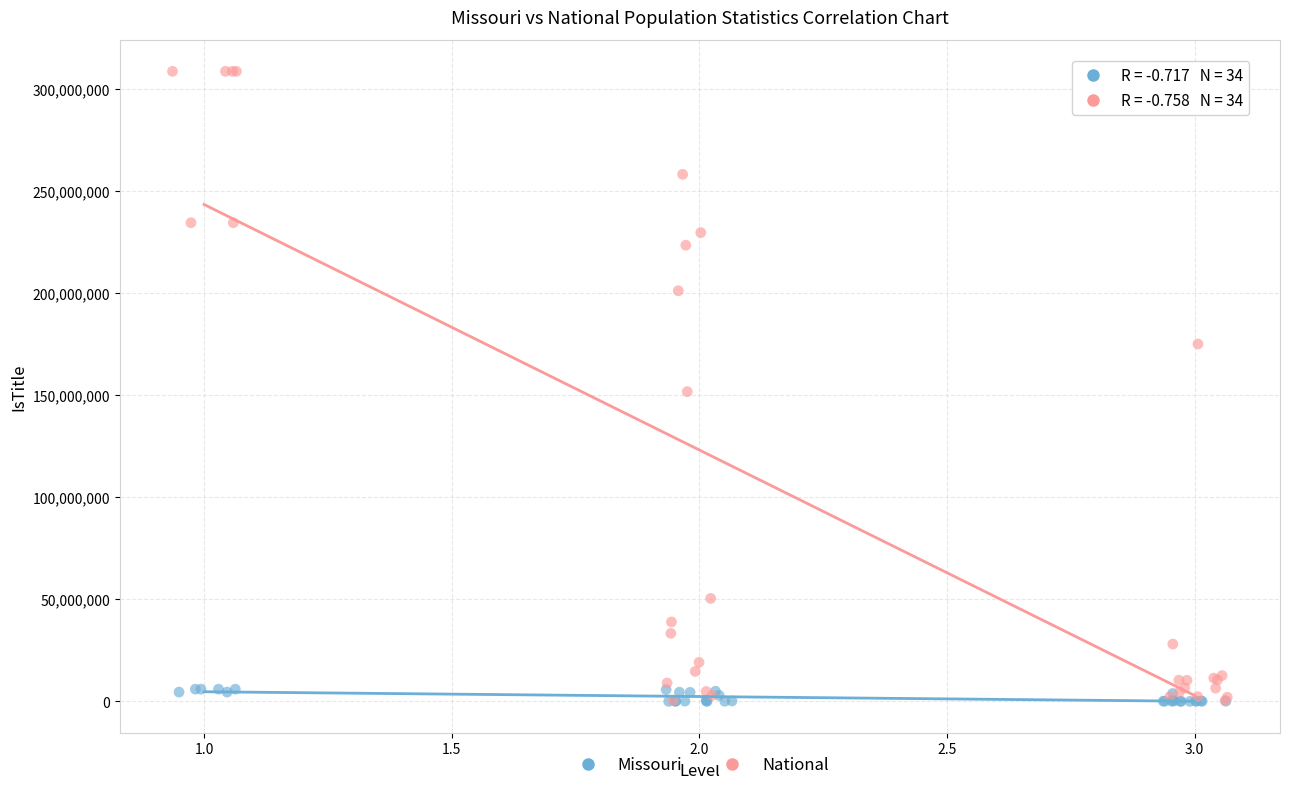

Which series has the largest Y range (max minus min)?

National